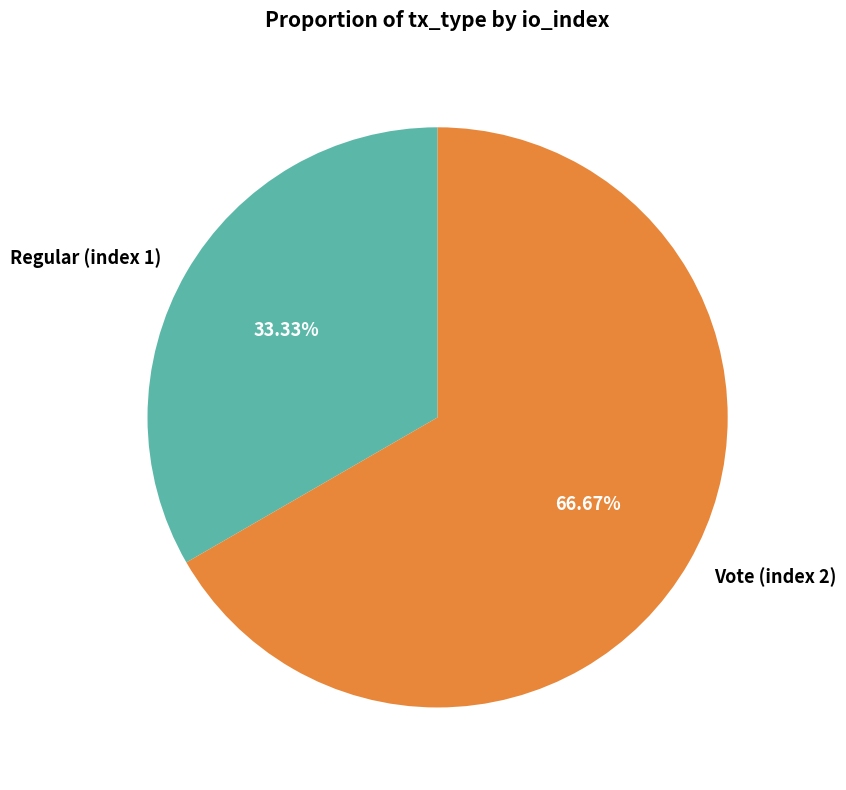

Rank the categories by value from lowest to highest.

Regular (index 1), Vote (index 2)